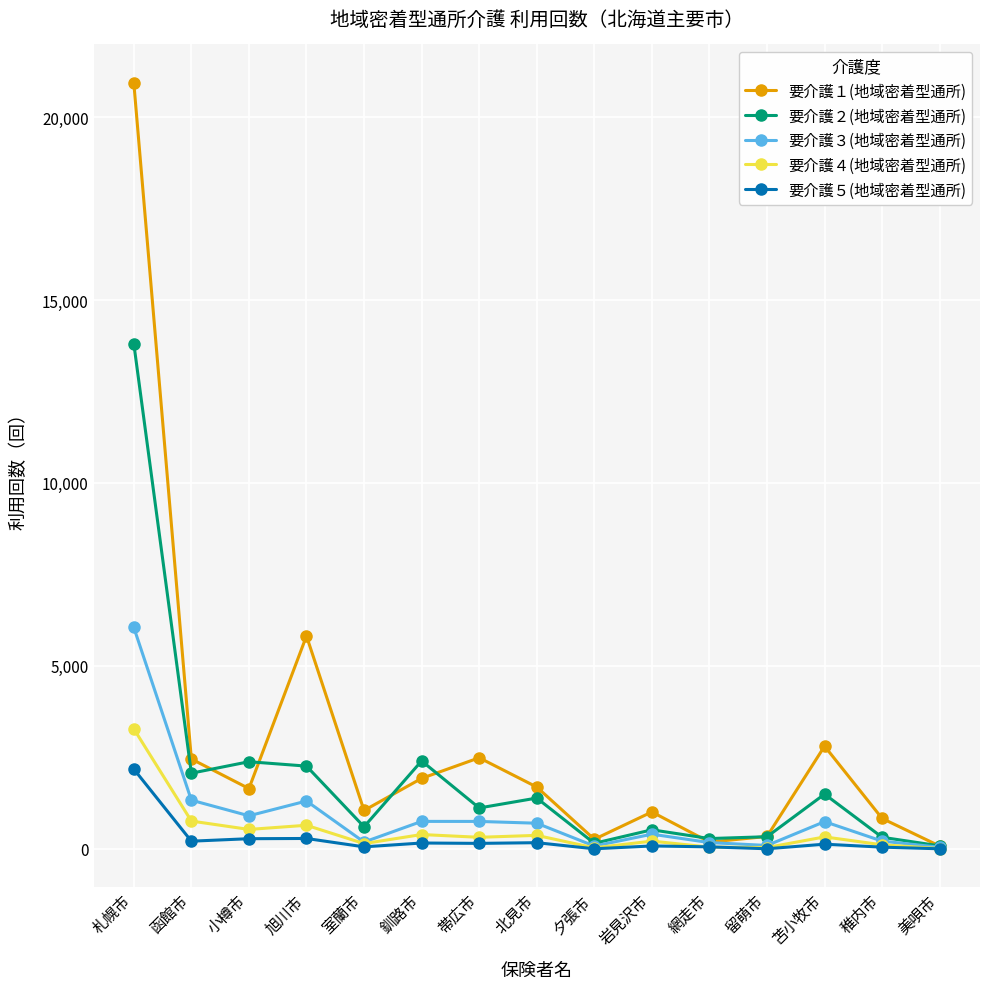

At which category is the sum across all series the highest?

札幌市